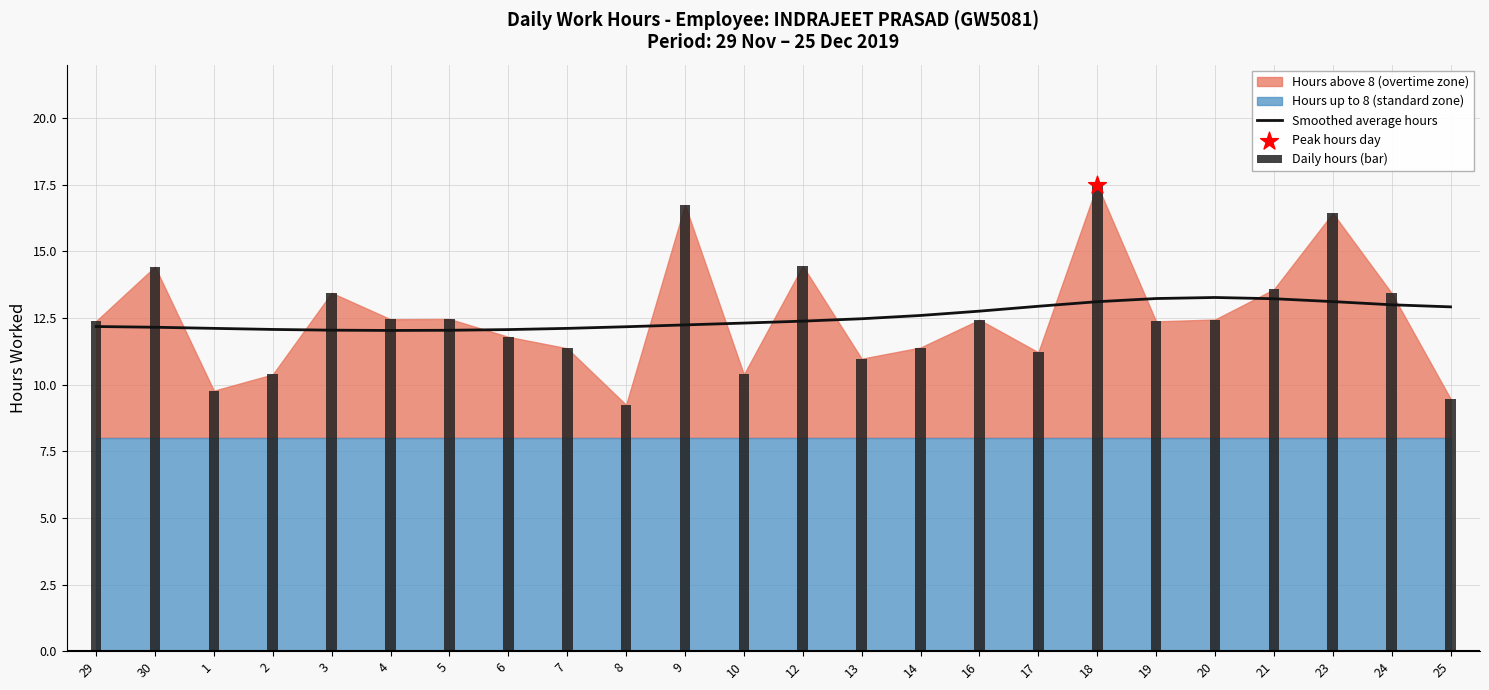

Between 17 and 14, which is larger?

17